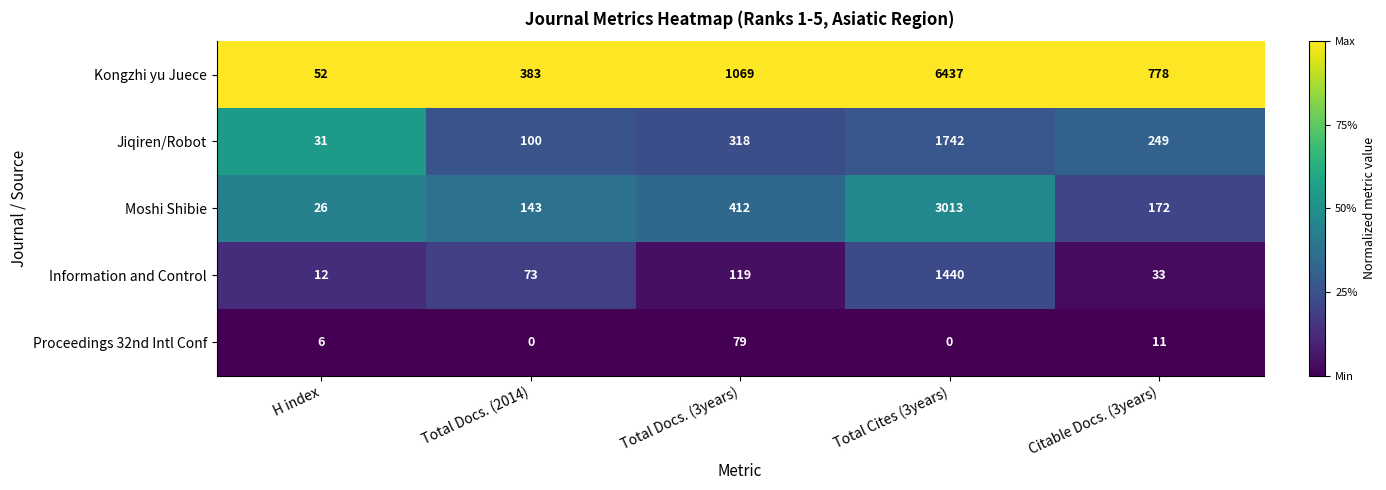

Which series has the largest total across all categories?

Kongzhi yu Juece